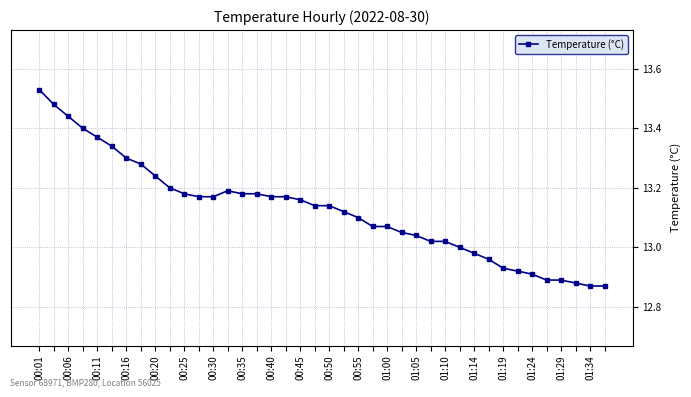

What is the difference between the maximum and second lowest values?

0.7